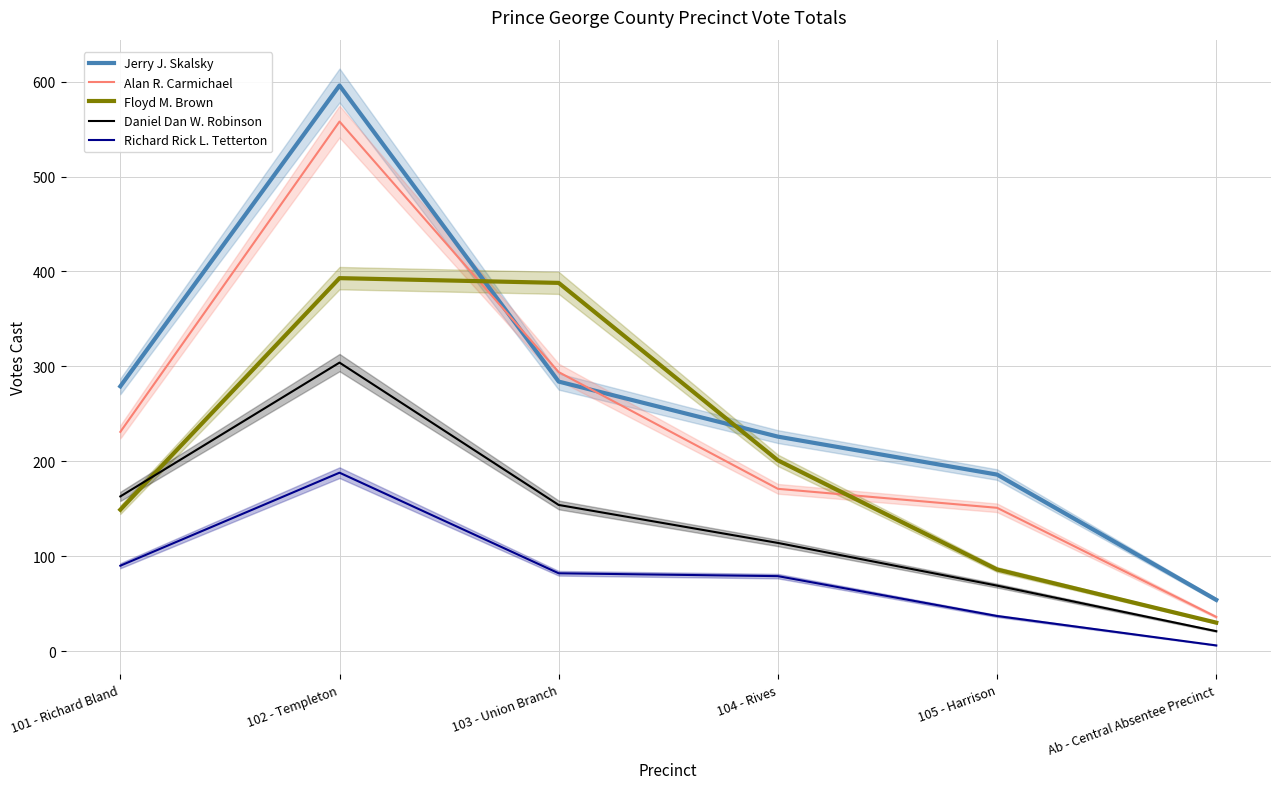

What is the total value across all series at Ab - Central Absentee Precinct?

147